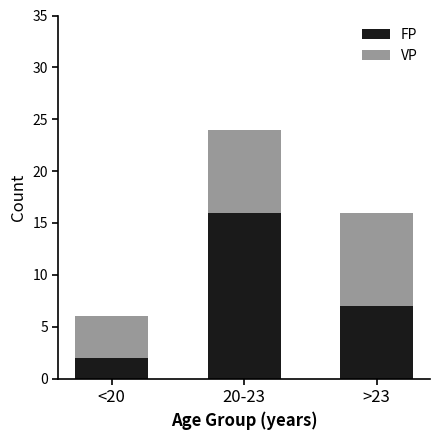

At which category is the sum across all series the highest?

20-23